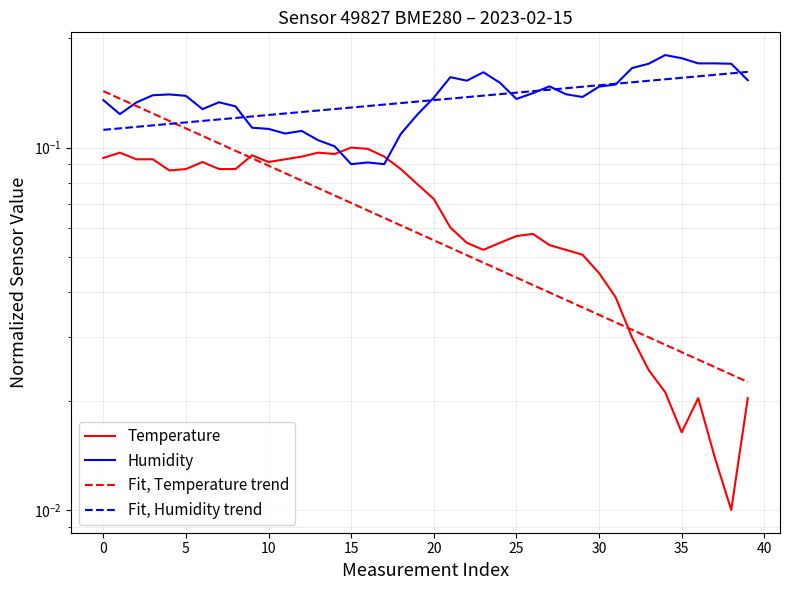

The Fit, Temperature trend series shows 0.0 at 34. True or false?

True